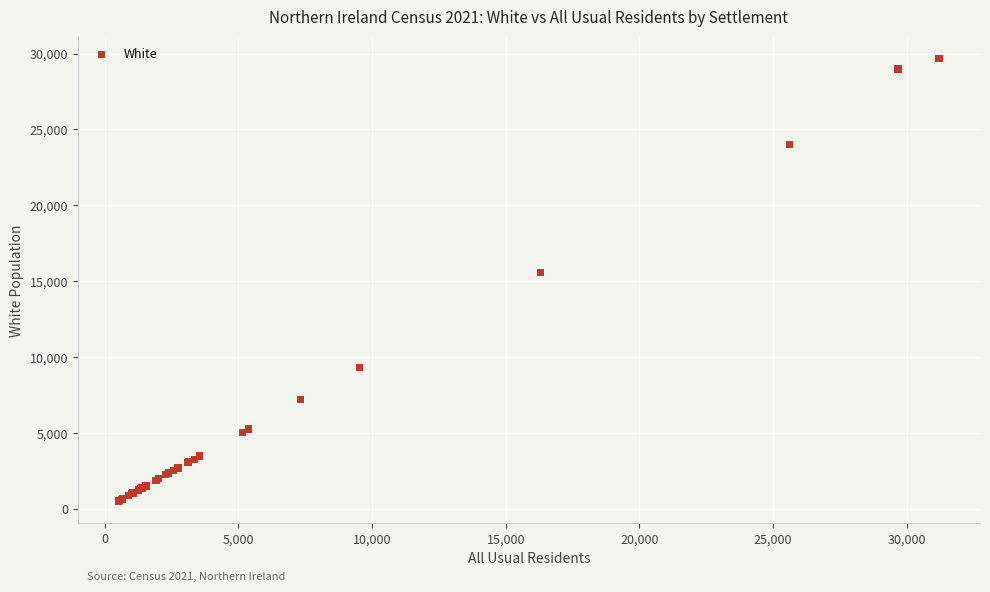

What Y value in the scatter plot is closest to 15092?

15591